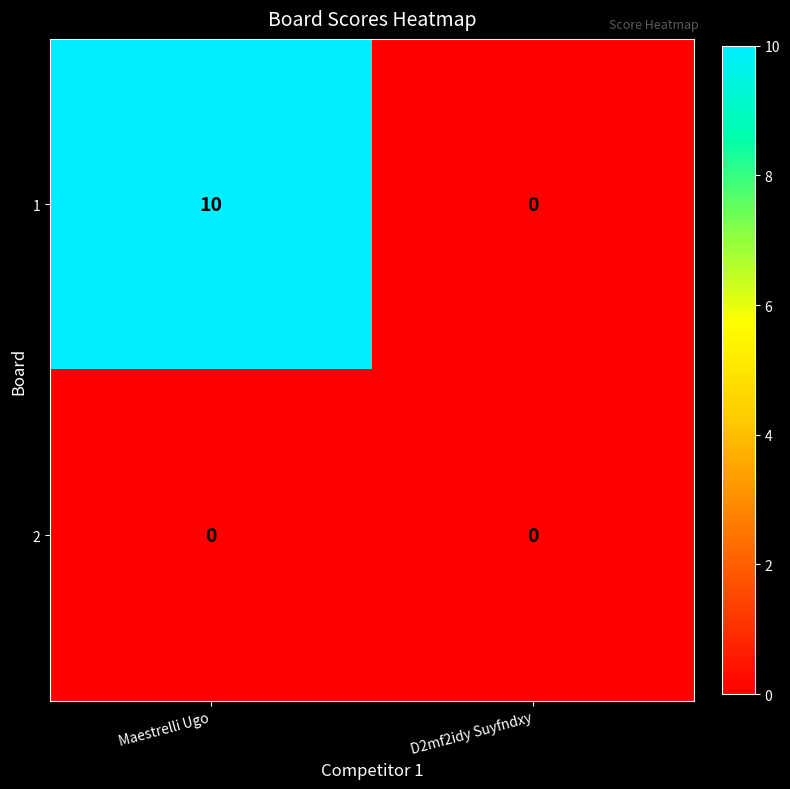

Between Maestrelli Ugo and D2mf2idy Suyfndxy, which series saw the biggest shift?

1